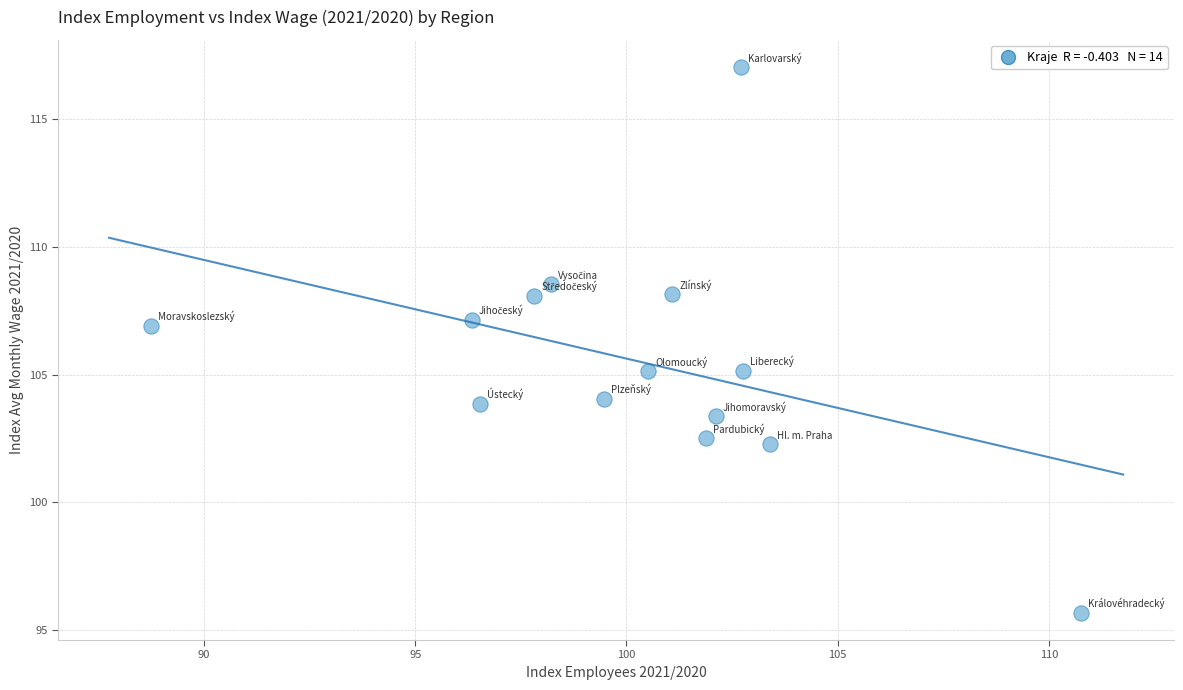

What is the range of X values (max minus min)?

22.0